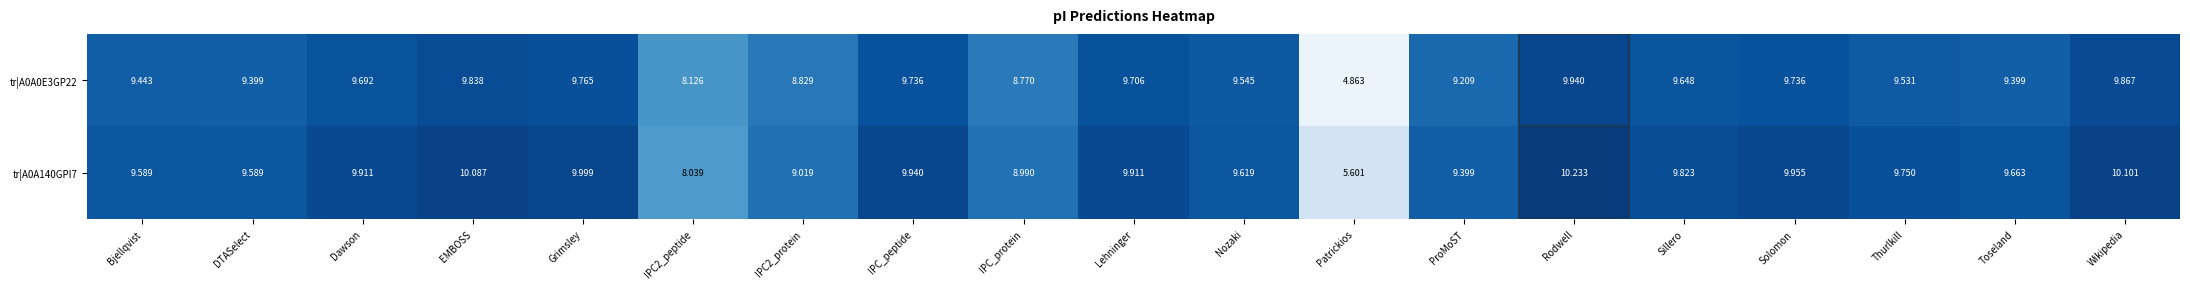

Which series has the largest range (max minus min)?

tr|A0A0E3GP22